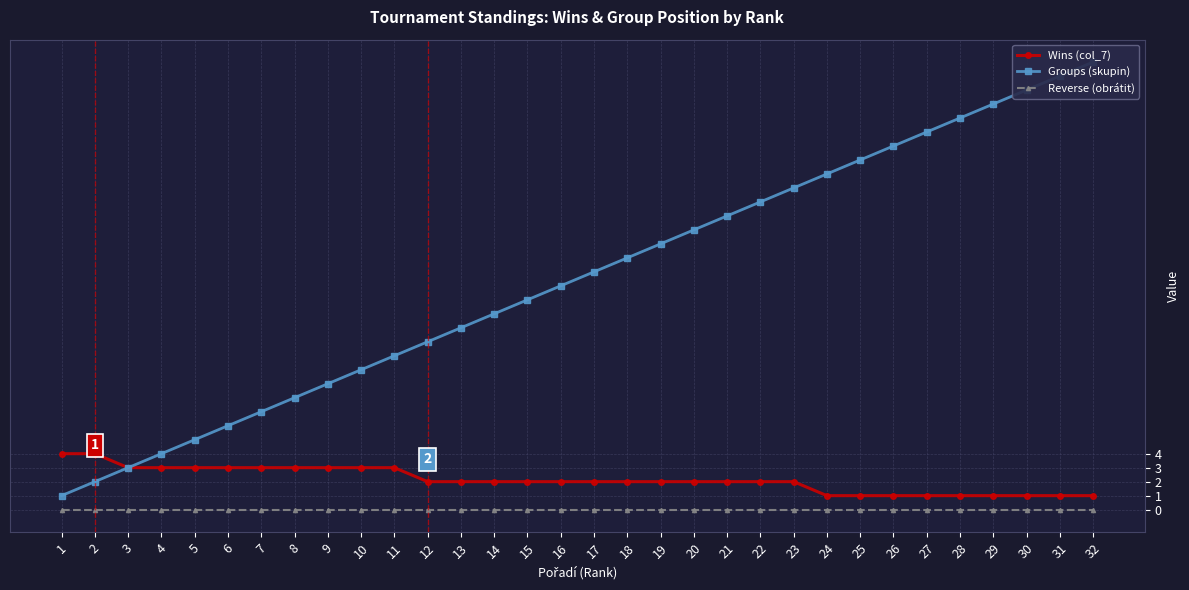

Reading right to left, what are all the values shown in this chart?

Wins (col_7): 1	1	1	1	1	1	1	1	1	2	2	2	2	2	2	2	2	2	2	2	2	3	3	3	3	3	3	3	3	3	4	4
Groups (skupin): 32	31	30	29	28	27	26	25	24	23	22	21	20	19	18	17	16	15	14	13	12	11	10	9	8	7	6	5	4	3	2	1
Reverse (obrátit): 0	0	0	0	0	0	0	0	0	0	0	0	0	0	0	0	0	0	0	0	0	0	0	0	0	0	0	0	0	0	0	0